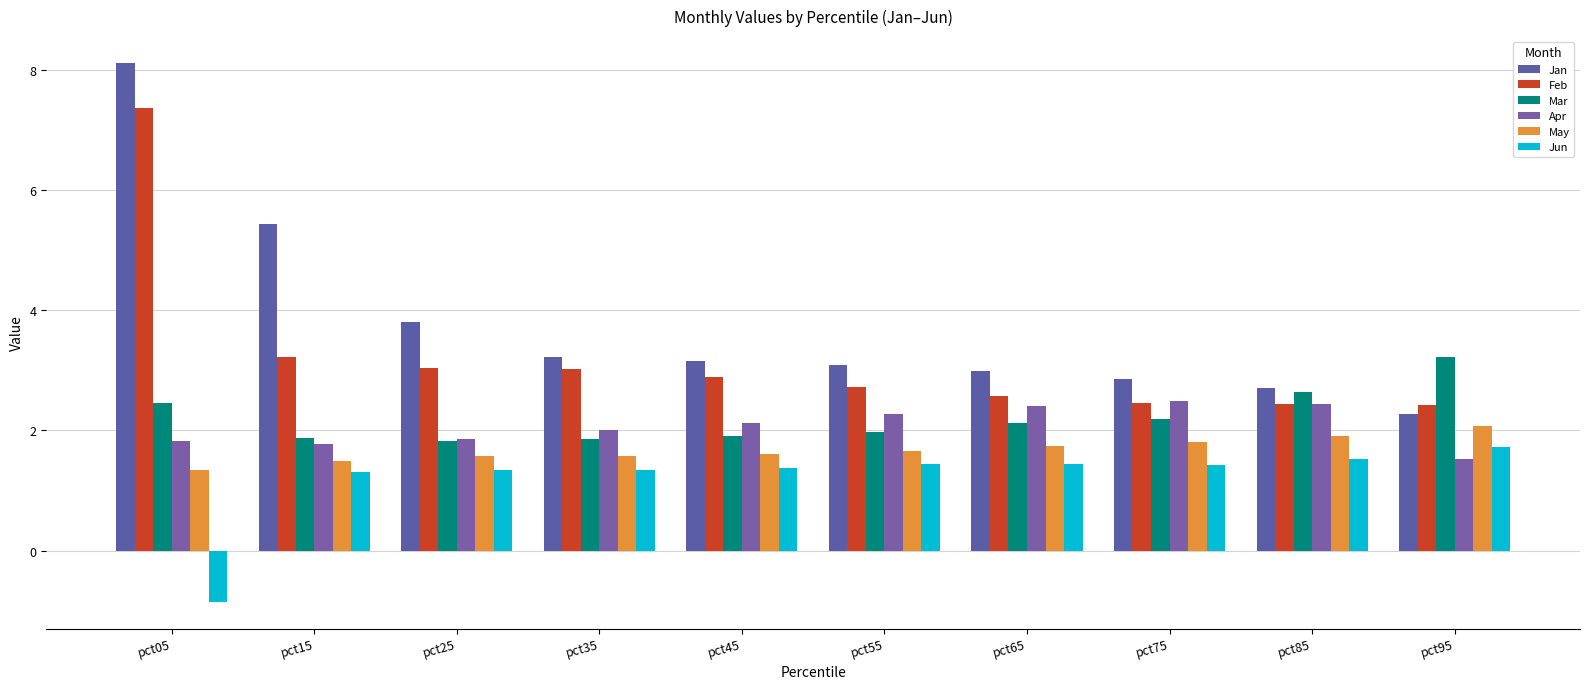

At which label is Mar closest to 2?

pct55